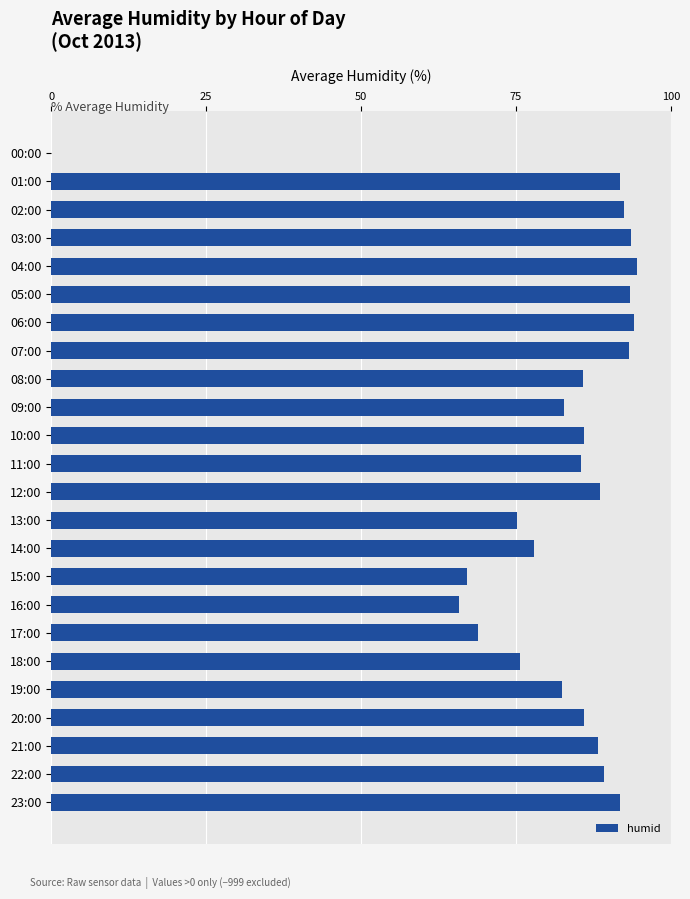

The chart shows a value of 77.9 at 14:00. True or false?

True